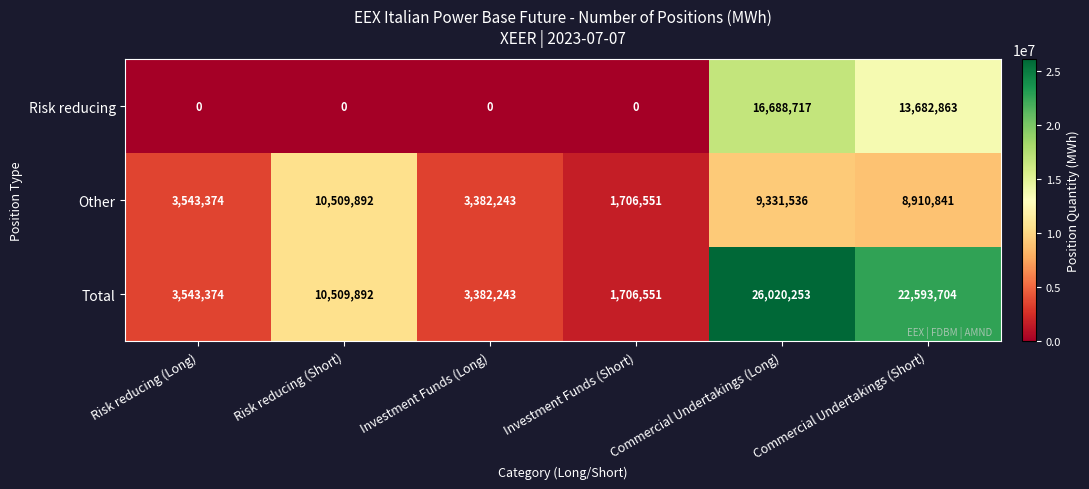

Where does the Other series first go above 8910841?

Risk reducing (Short)